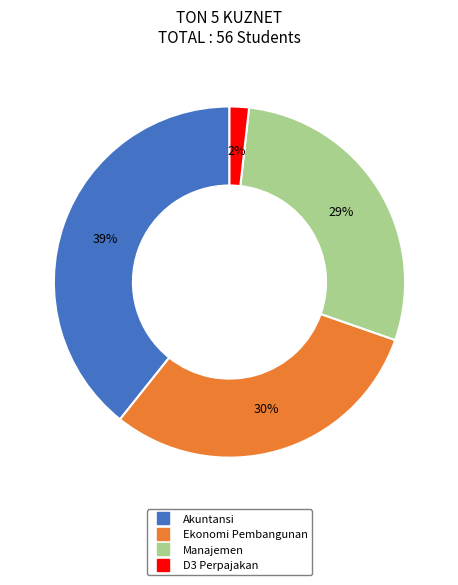

Which has a higher value, Manajemen or D3 Perpajakan?

Manajemen